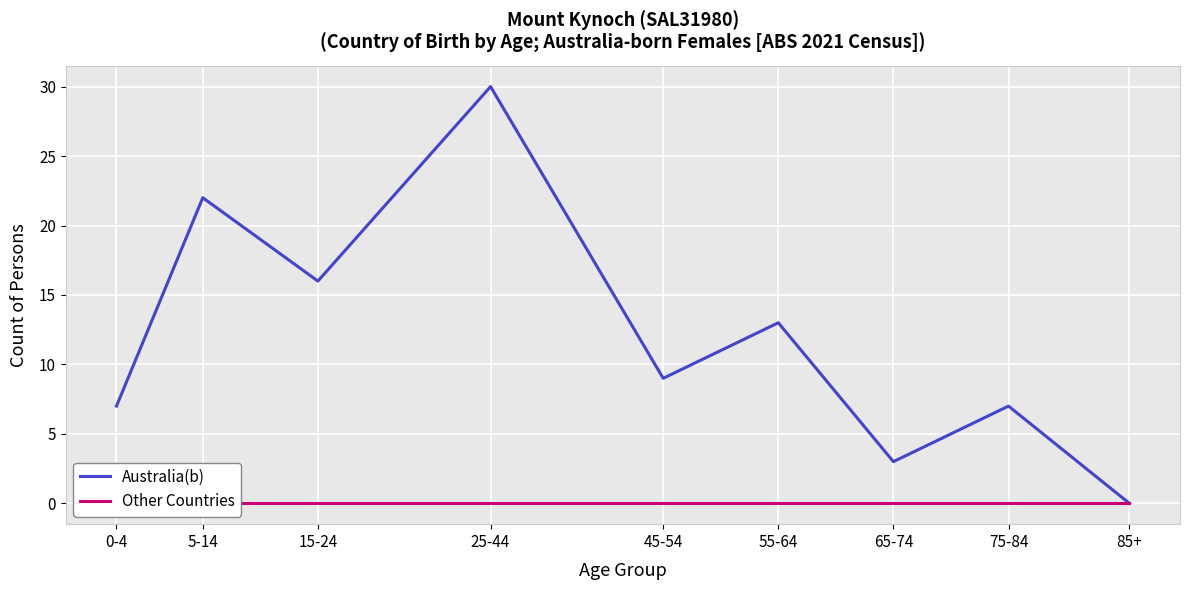

Reading left to right, list all the values displayed in this chart.

Australia(b): 0-4=7	5-14=22	15-24=16	25-44=30	45-54=9	55-64=13	65-74=3	75-84=7	85+=0
Other Countries: 0-4=0	5-14=0	15-24=0	25-44=0	45-54=0	55-64=0	65-74=0	75-84=0	85+=0